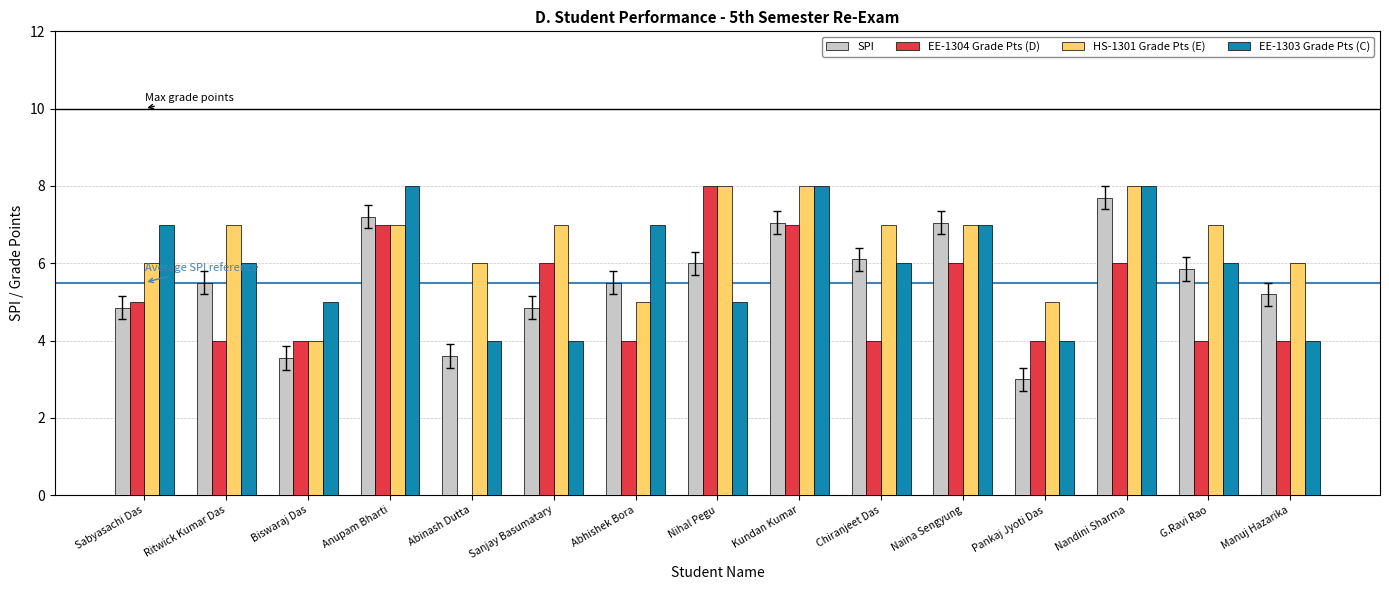

At which label does EE-1304 Grade Pts (D) reach its peak?

Nihal Pegu